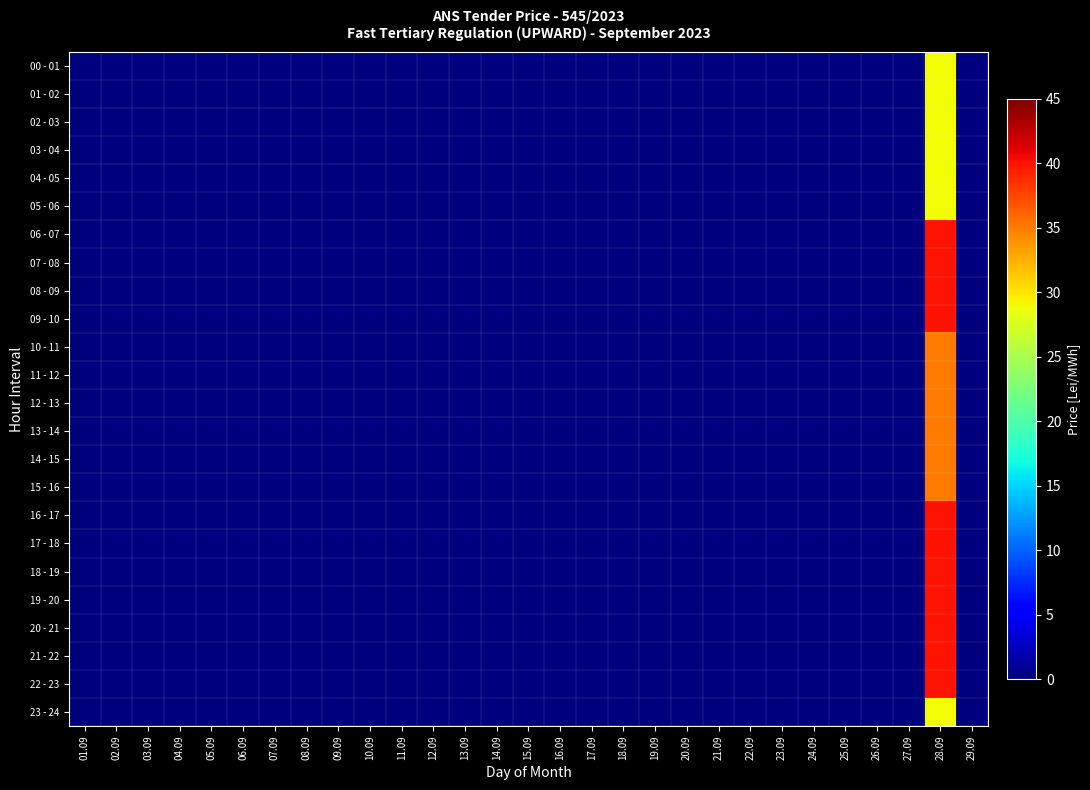

Which label corresponds to the smallest value in the chart?

01.09